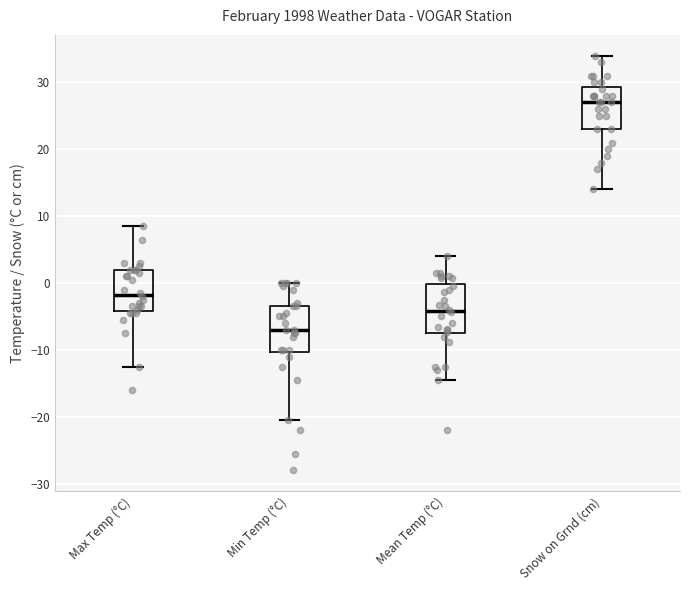

Reading left to right, transcribe this box plot: for each box, give where its median line is, the range the box spans, and where its two whiskers end, as read against the y-axis. The values are not printed on the chart, so give them approximately, as read against the axis.

Max Temp (°C): median -2, box -4 to 2, whiskers -12 to 9
Min Temp (°C): median -7, box -10 to -3, whiskers -20 to 0
Mean Temp (°C): median -4, box -7 to 0, whiskers -14 to 4
Snow on Grnd (cm): median 27, box 23 to 29, whiskers 14 to 34